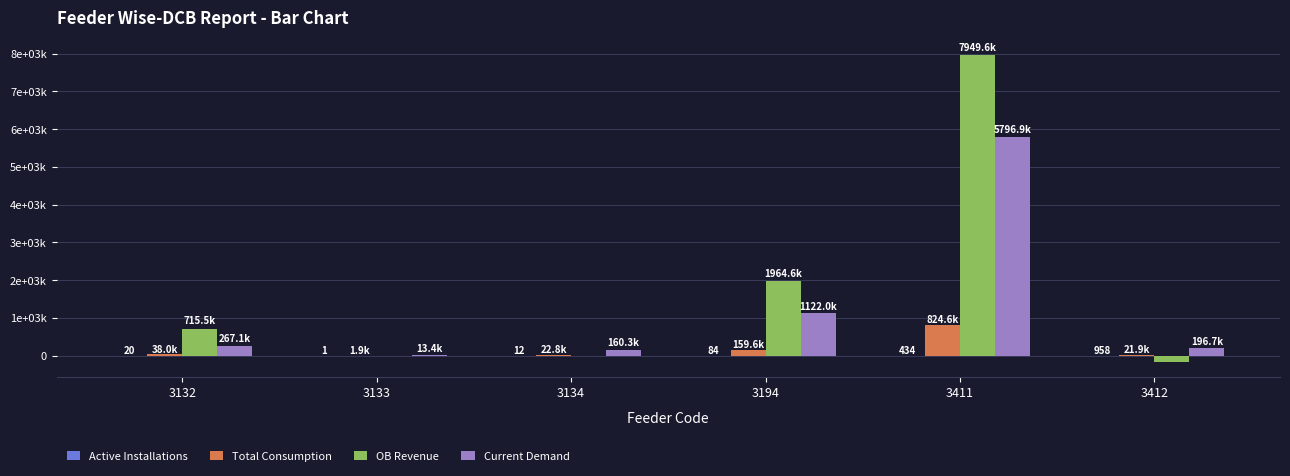

The Current Demand series shows 566651.3 at 3194. True or false?

False